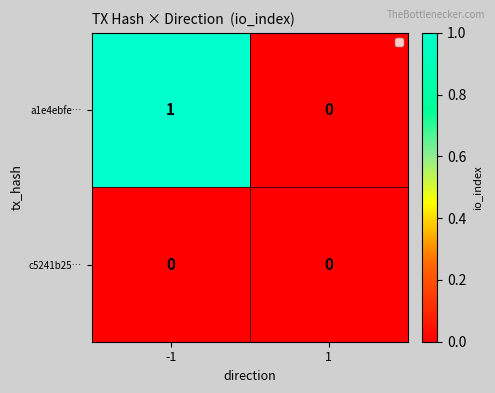

Count the number of data series in this chart.

2